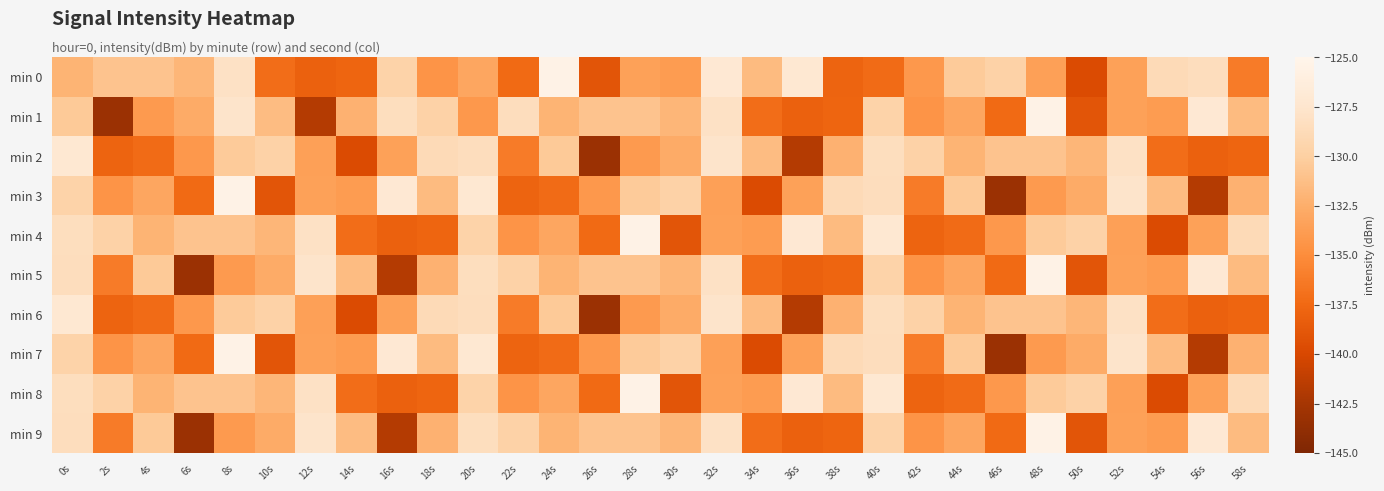

Which has a higher value, 40s or 8s?

8s